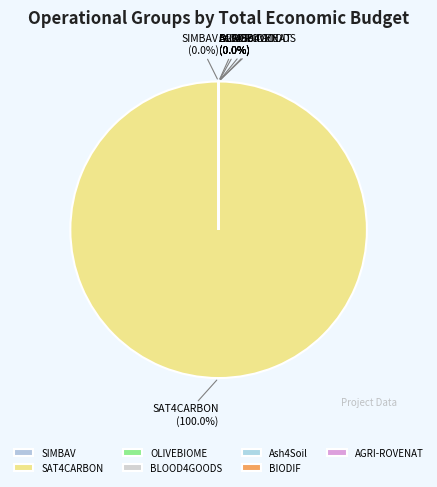

What is the smallest slice in the pie chart?

OLIVEBIOME